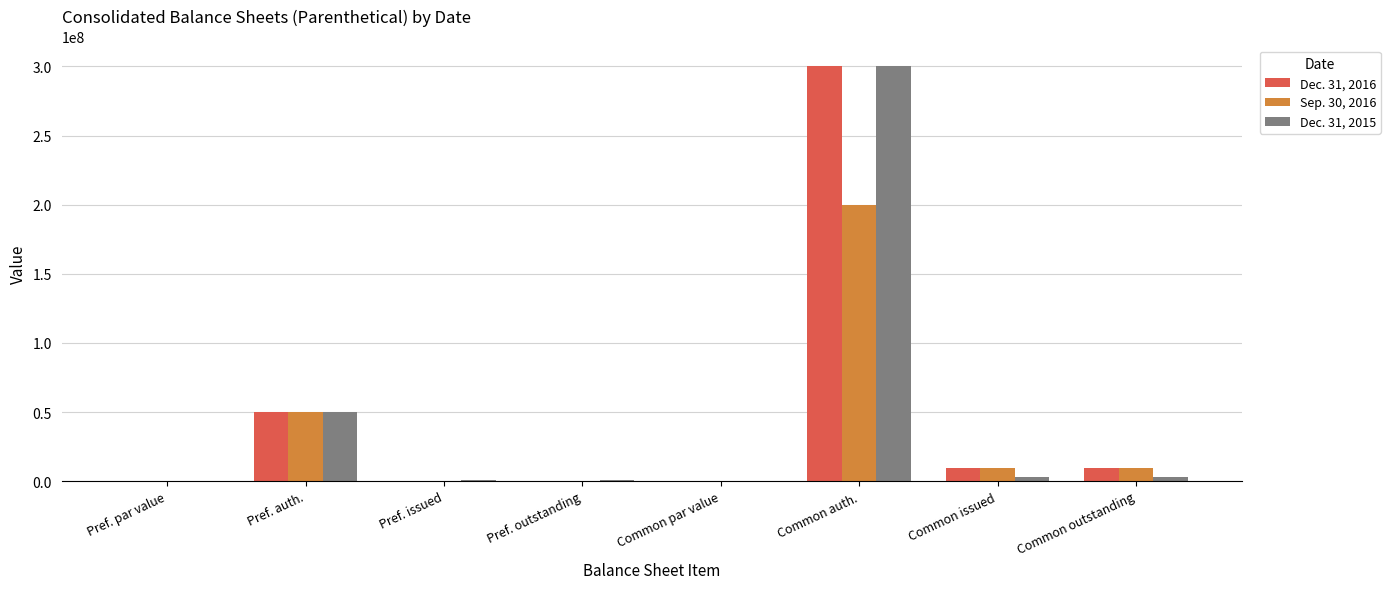

The value of Sep. 30, 2016 at Common outstanding is 9672723.0. True or false?

True